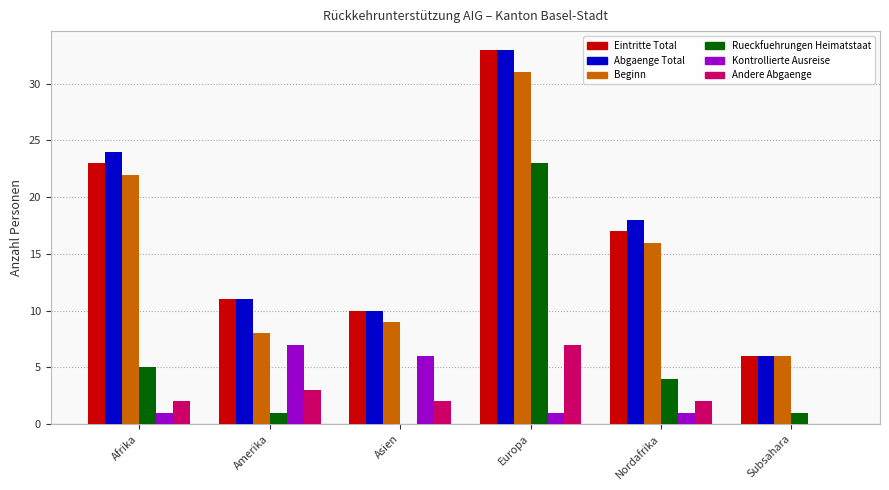

Count the number of categories in the chart.

6